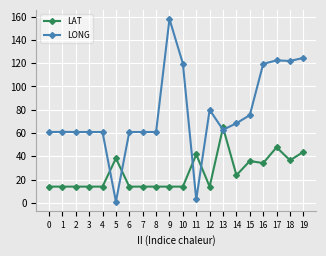

List the series in order of their overall mean, highest first.

LONG, LAT